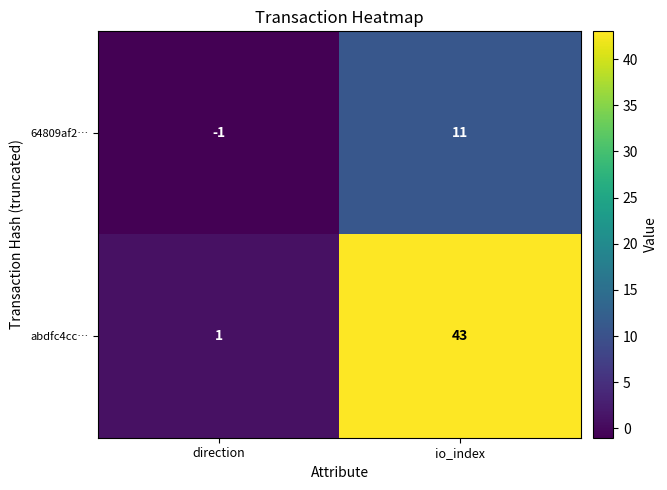

At how many categories does at least one series exceed 22?

1